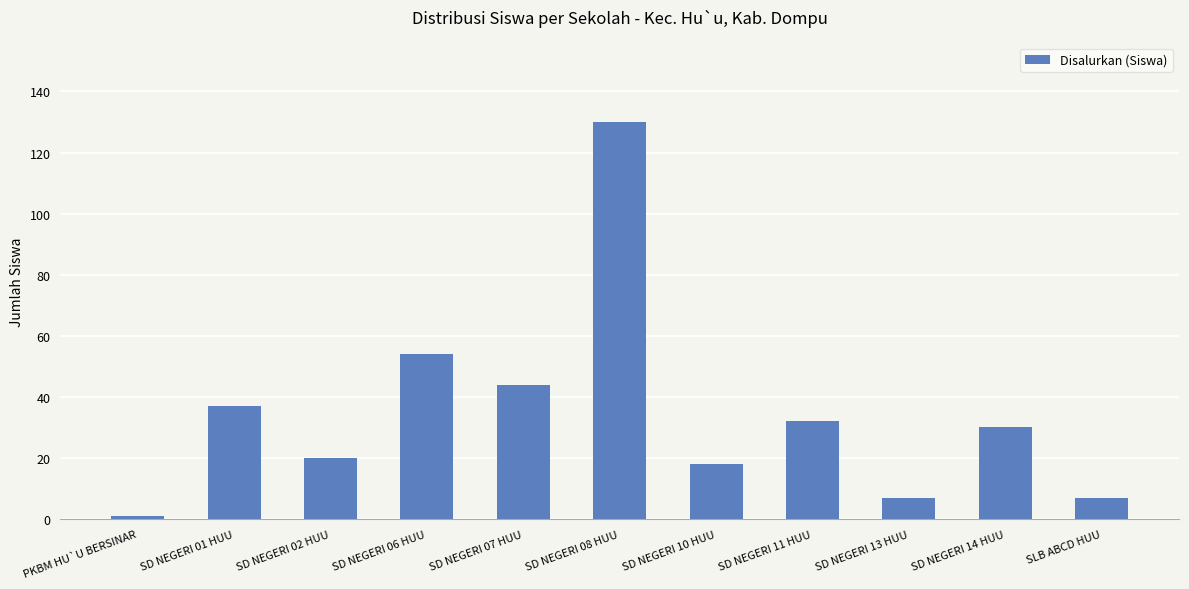

At which label does the data first exceed 30?

SD NEGERI 01 HUU